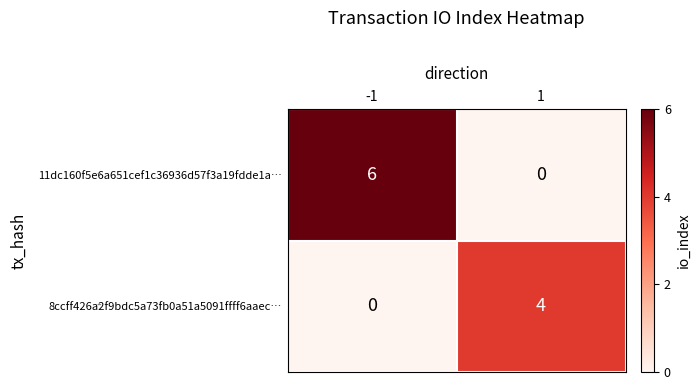

List the series in order of their overall mean, lowest first.

8ccff426a2f9bdc5a73fb0a51a5091ffff6aaec…, 11dc160f5e6a651cef1c36936d57f3a19fdde1a…